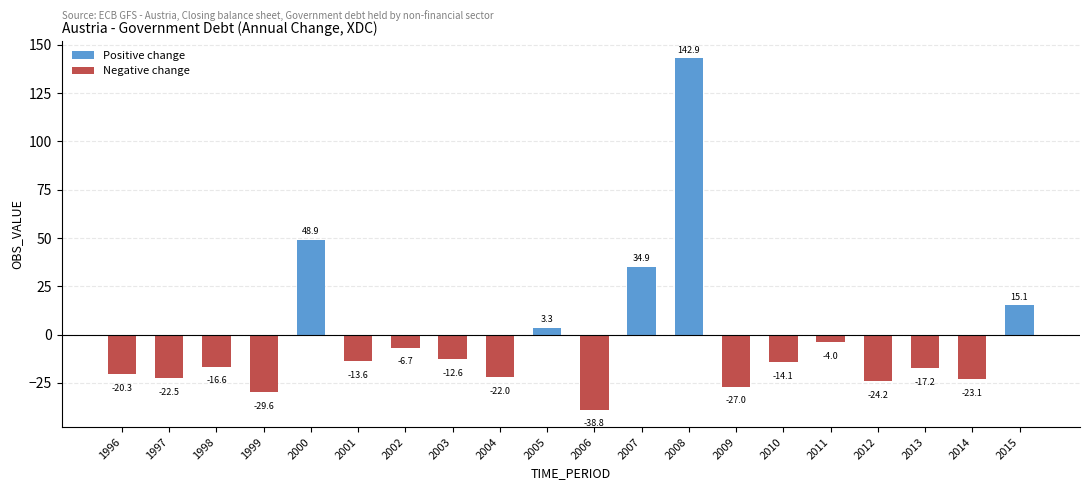

Rank the categories by value from lowest to highest.

2006, 1999, 2009, 2012, 2014, 1997, 2004, 1996, 2013, 1998, 2010, 2001, 2003, 2002, 2011, 2005, 2015, 2007, 2000, 2008